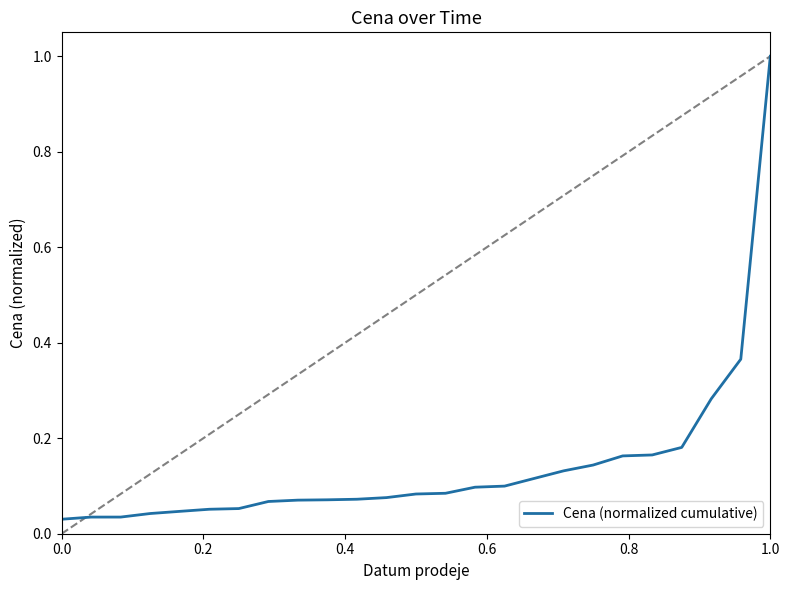

What is the difference between the maximum and minimum values?

1.0